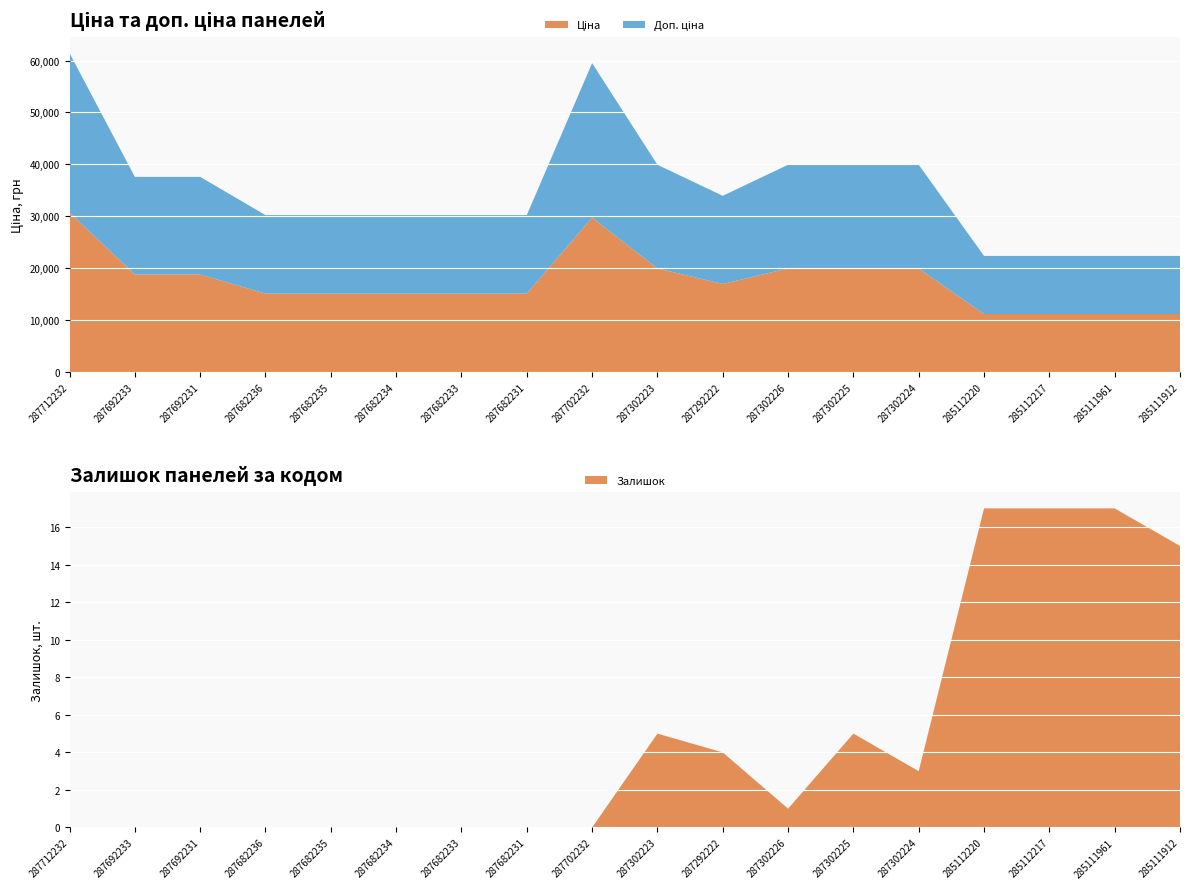

Reading left to right, extract all data points from this chart.

Ціна: 287712232=30717.1	287692233=18796.8	287692231=18796.8	287682236=15120.0	287682235=15120.0	287682234=15120.0	287682233=15120.0	287682231=15120.0	287702232=29747.2	287302223=19964.2	287292222=16976.3	287302226=19964.2	287302225=19964.2	287302224=19964.2	285112220=11188.2	285112217=11188.2	285111961=11188.2	285111912=11188.2
Доп. ціна: 287712232=30717.1	287692233=18796.8	287692231=18796.8	287682236=15120.0	287682235=15120.0	287682234=15120.0	287682233=15120.0	287682231=15120.0	287702232=29747.2	287302223=19964.2	287292222=16976.3	287302226=19964.2	287302225=19964.2	287302224=19964.2	285112220=11188.2	285112217=11188.2	285111961=11188.2	285111912=11188.2
Залишок: 287712232=0.0	287692233=0.0	287692231=0.0	287682236=0.0	287682235=0.0	287682234=0.0	287682233=0.0	287682231=0.0	287702232=0.0	287302223=5.0	287292222=4.0	287302226=1.0	287302225=5.0	287302224=3.0	285112220=17.0	285112217=17.0	285111961=17.0	285111912=15.0